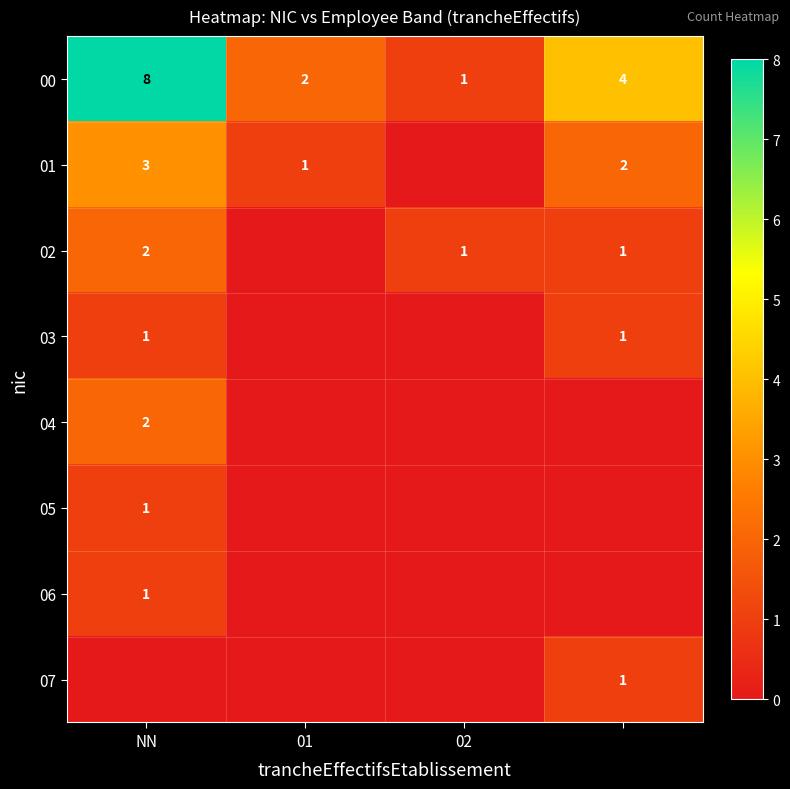

Is it true that 04 equals 0 at NN?

False